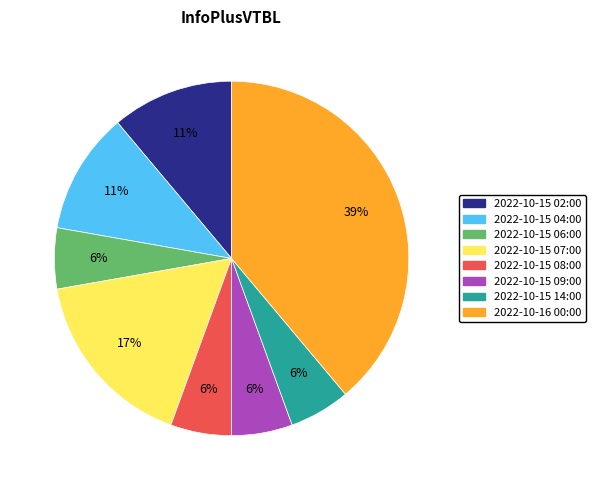

What is the ratio of the value at 2022-10-15 02:00 to the value at 2022-10-15 04:00?

1.0